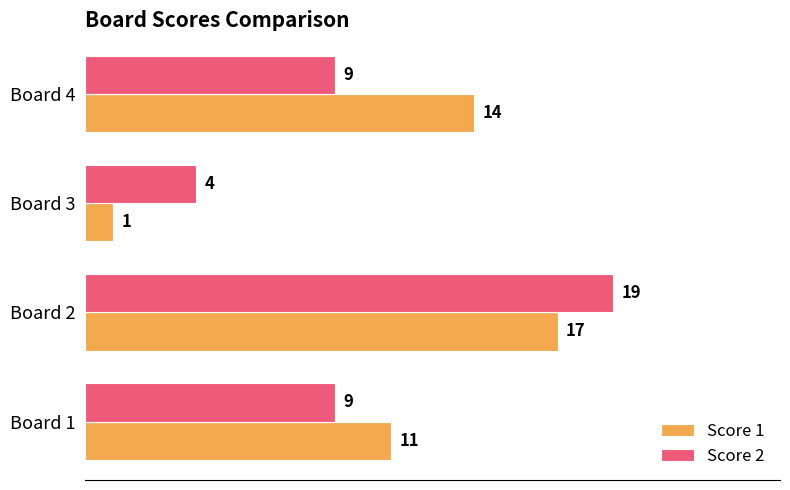

Is it true that Score 1 equals 7 at Board 1?

False